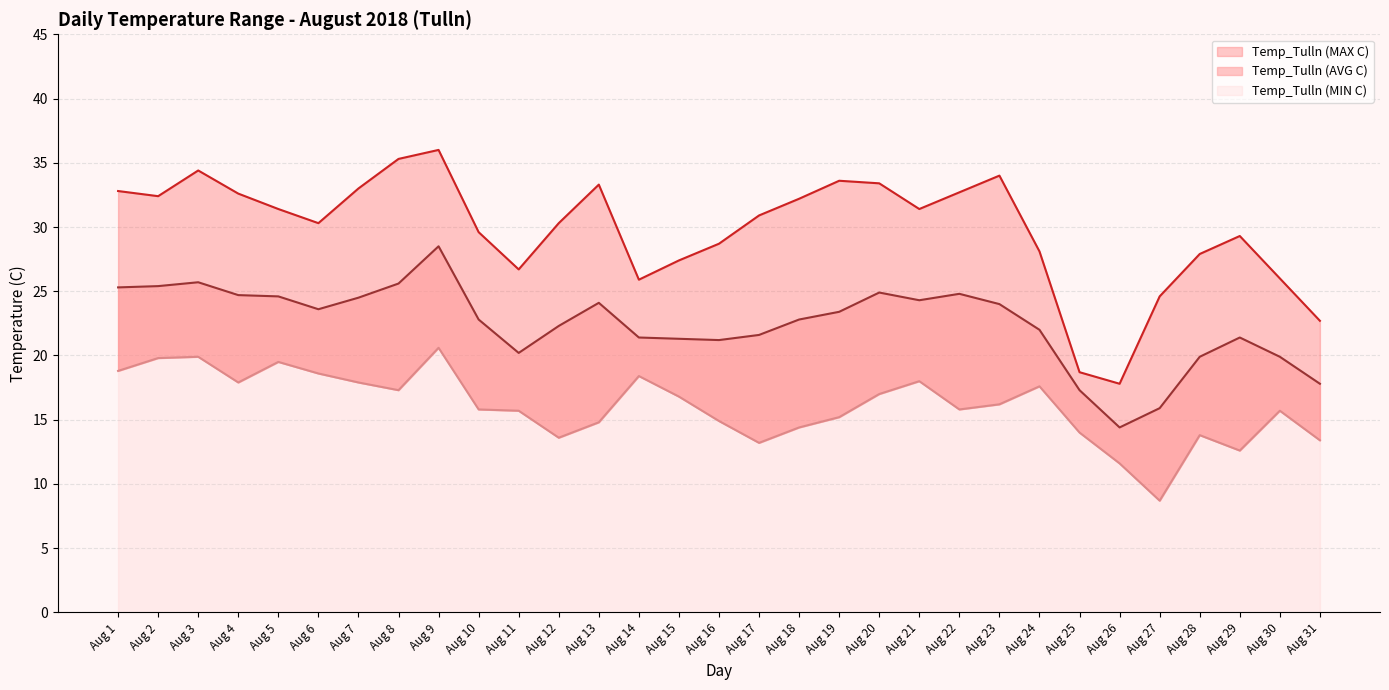

The value of Temp_Tulln (MIN C) at Aug 29 is 19.7. True or false?

False